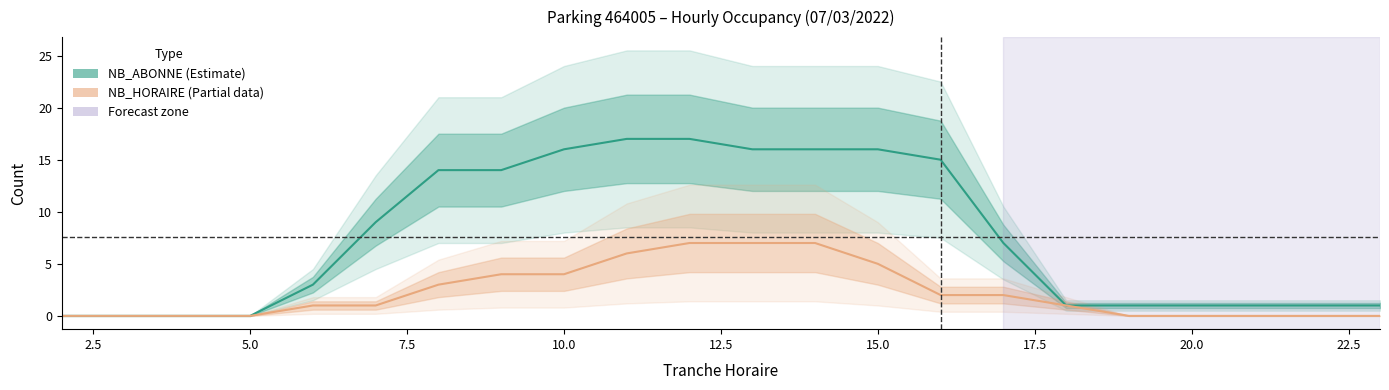

What is the difference between the NB_HORAIRE values at 19 and 14?

7